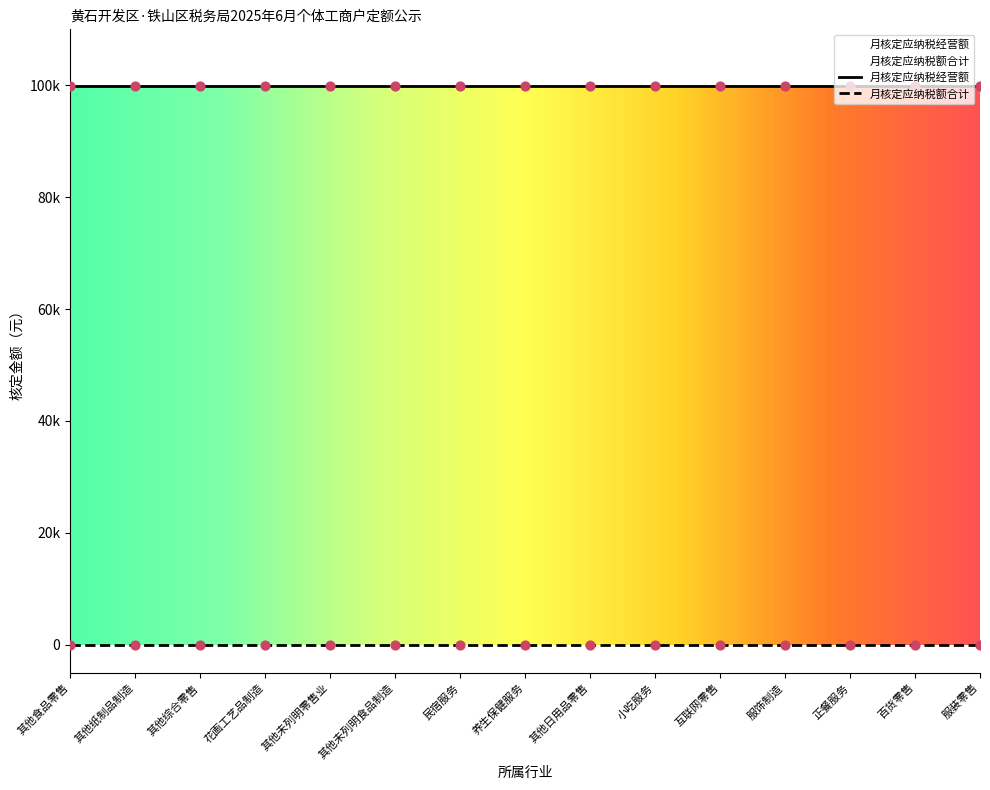

Is the value of 月核定应纳税经营额 at 花画工艺品制造 greater than the value of 月核定应纳税额合计 at 其他食品零售?

Yes